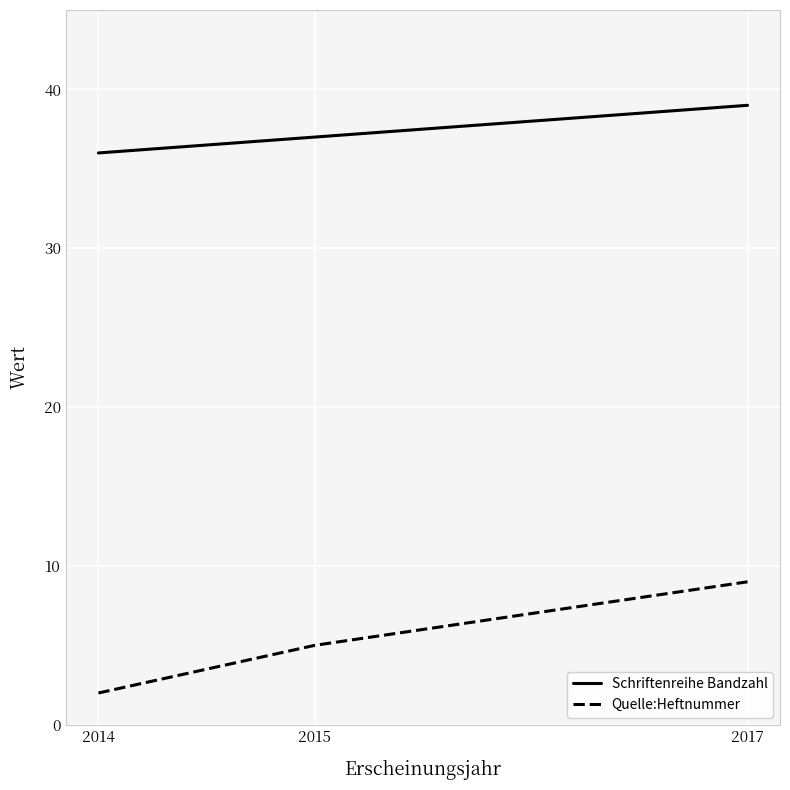

How many lines are shown in the chart?

2